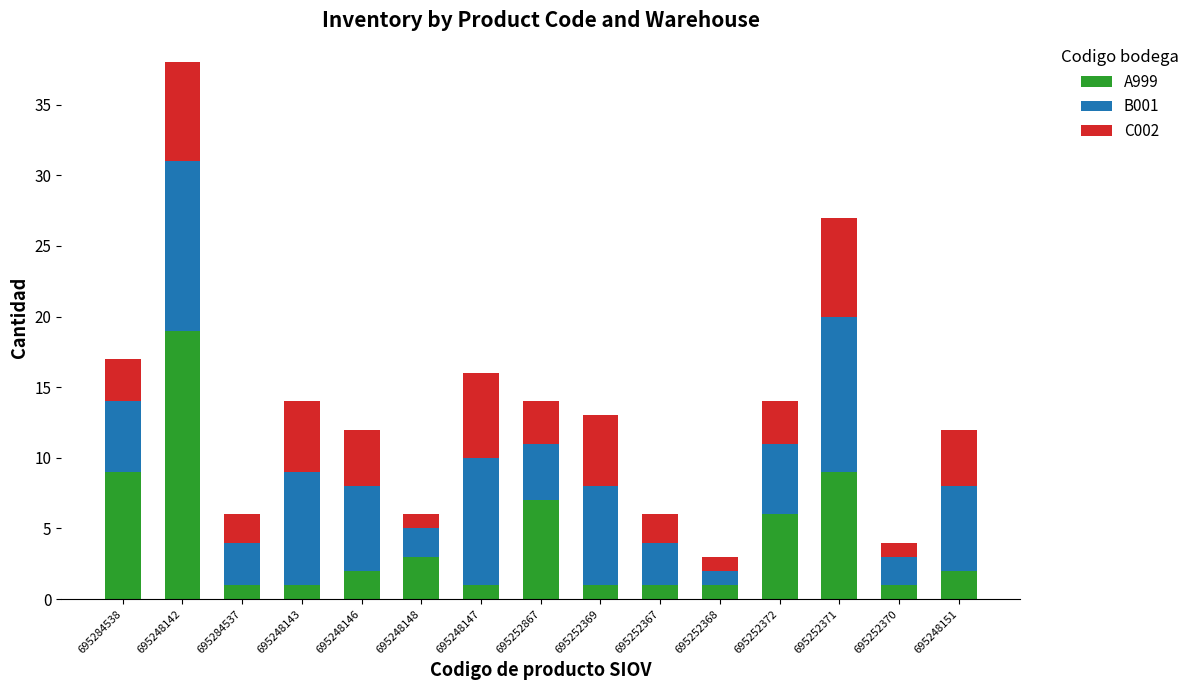

The value of A999 at 695252370 is 1. True or false?

True